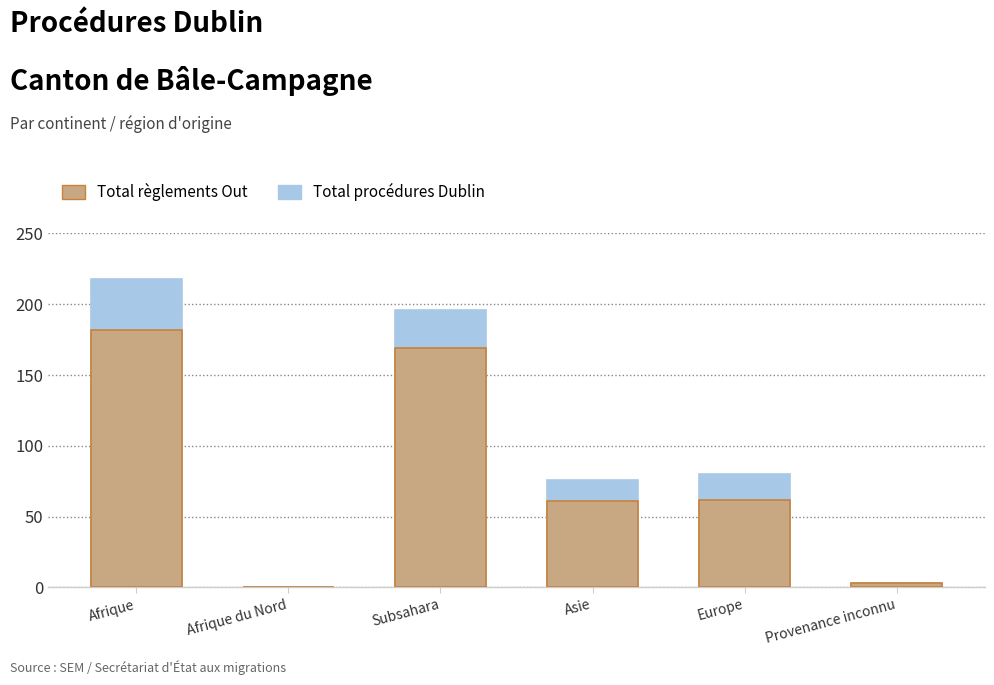

Rank the series by their maximum value, from highest to lowest.

Total procédures Dublin, Total règlements Out